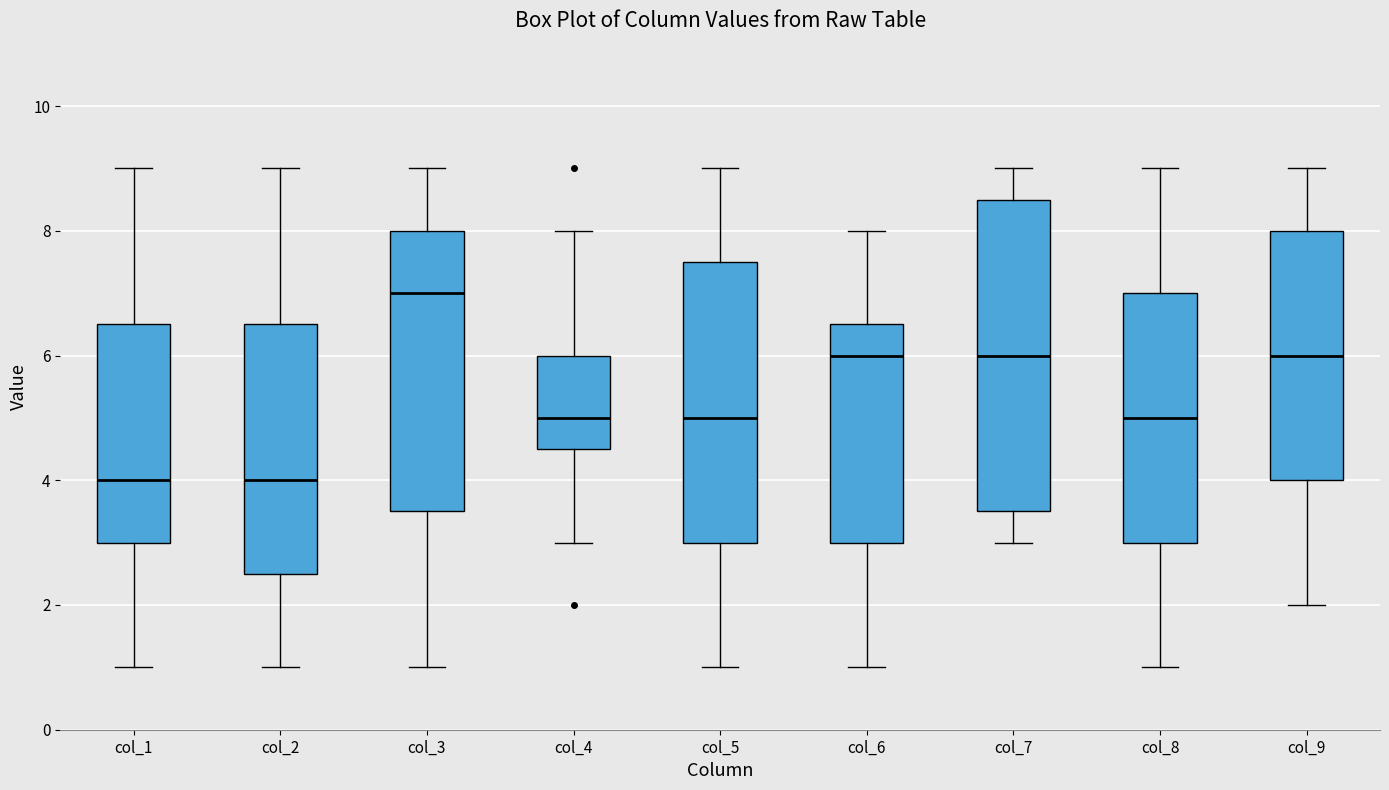

Where does the median line of the box for col_2 sit on the y-axis? The values are not printed on the chart, so give them approximately, as read against the axis.

4.0